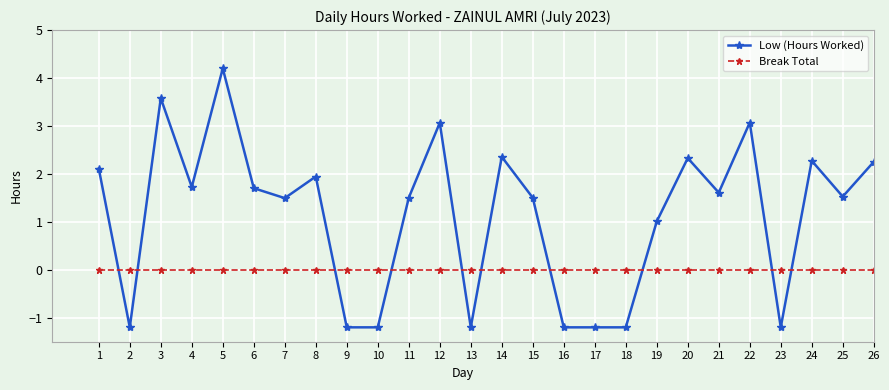

Reading right to left, transcribe all the data shown in this chart.

Low (Hours Worked): 2.3	1.5	2.3	-1.2	3.1	1.6	2.3	1.0	-1.2	-1.2	-1.2	1.5	2.4	-1.2	3.1	1.5	-1.2	-1.2	1.9	1.5	1.7	4.2	1.7	3.6	-1.2	2.1
Break Total: 0.0	0.0	0.0	0.0	0.0	0.0	0.0	0.0	0.0	0.0	0.0	0.0	0.0	0.0	0.0	0.0	0.0	0.0	0.0	0.0	0.0	0.0	0.0	0.0	0.0	0.0